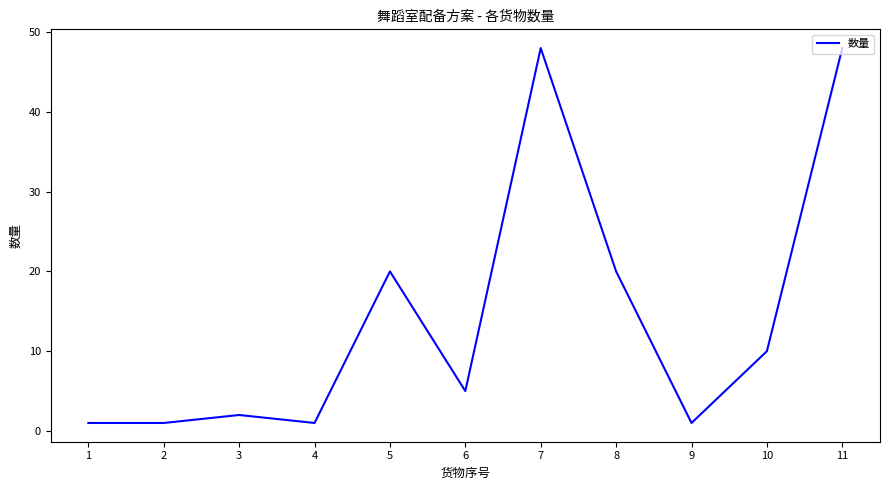

Is it true that the value at 11 is 48?

True